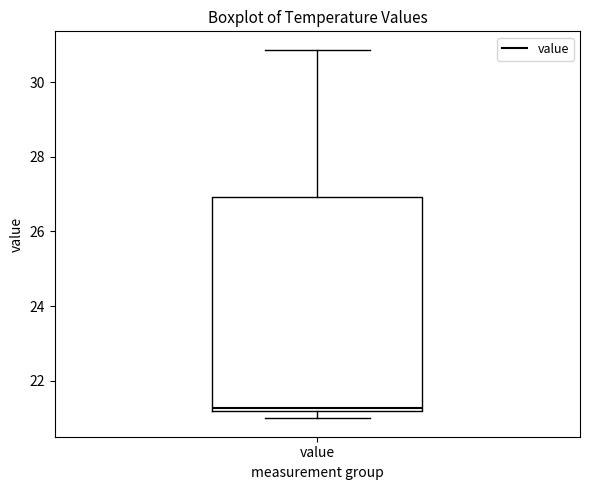

Where does the upper whisker of the box for value end on the y-axis? The values are not printed on the chart, so give them approximately, as read against the axis.

30.8